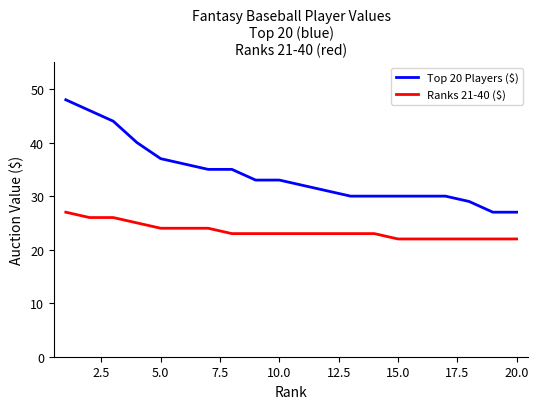

What is the sum of all Top 20 Players ($) values?

683